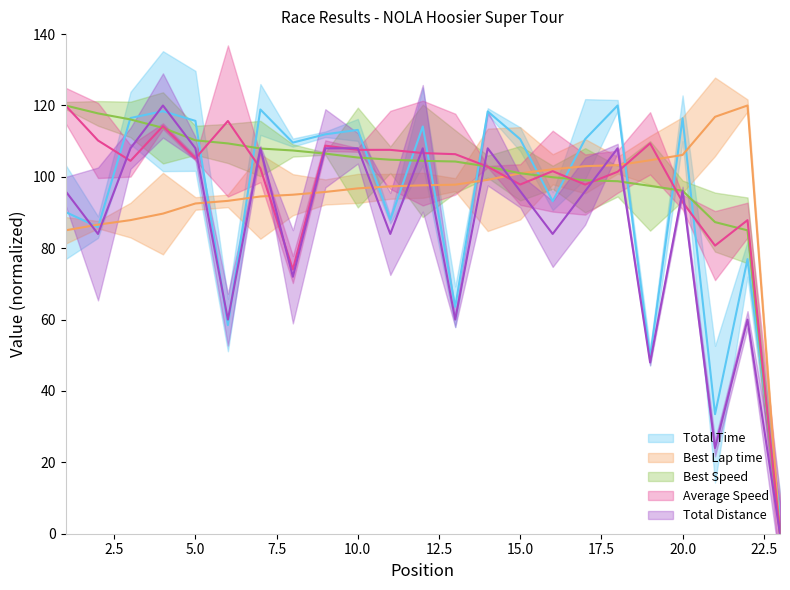

At which label is Best Speed closest to 59?

22